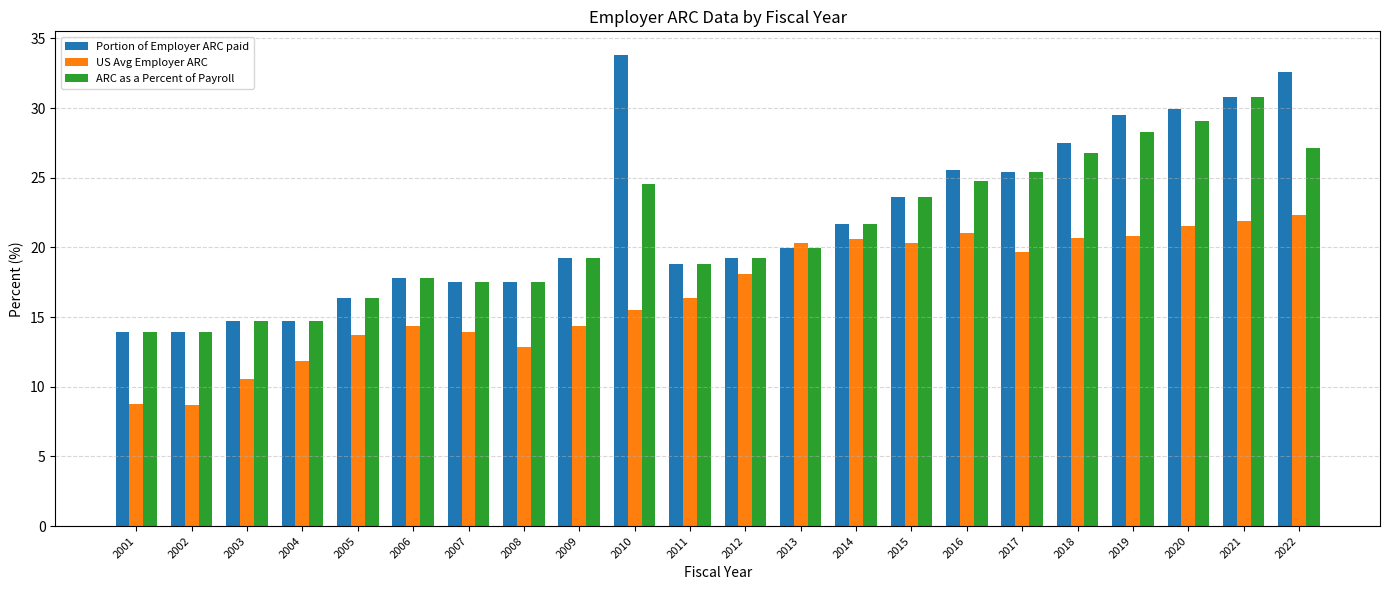

At which category is the sum across all series the highest?

2021